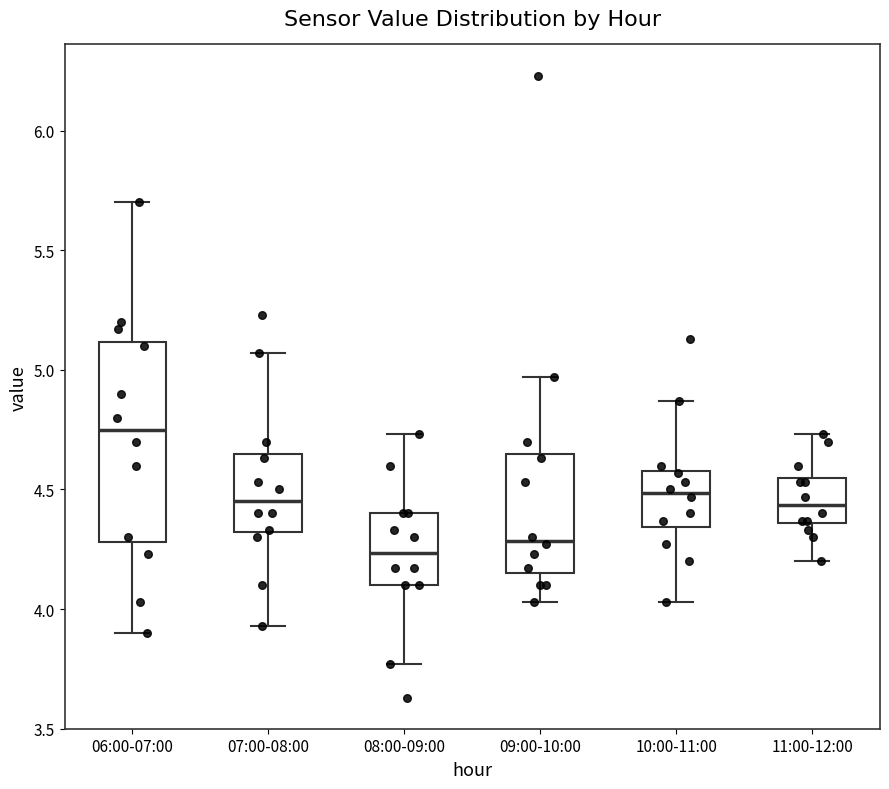

Which box is the tallest, from its lower edge to its upper edge?

06:00-07:00